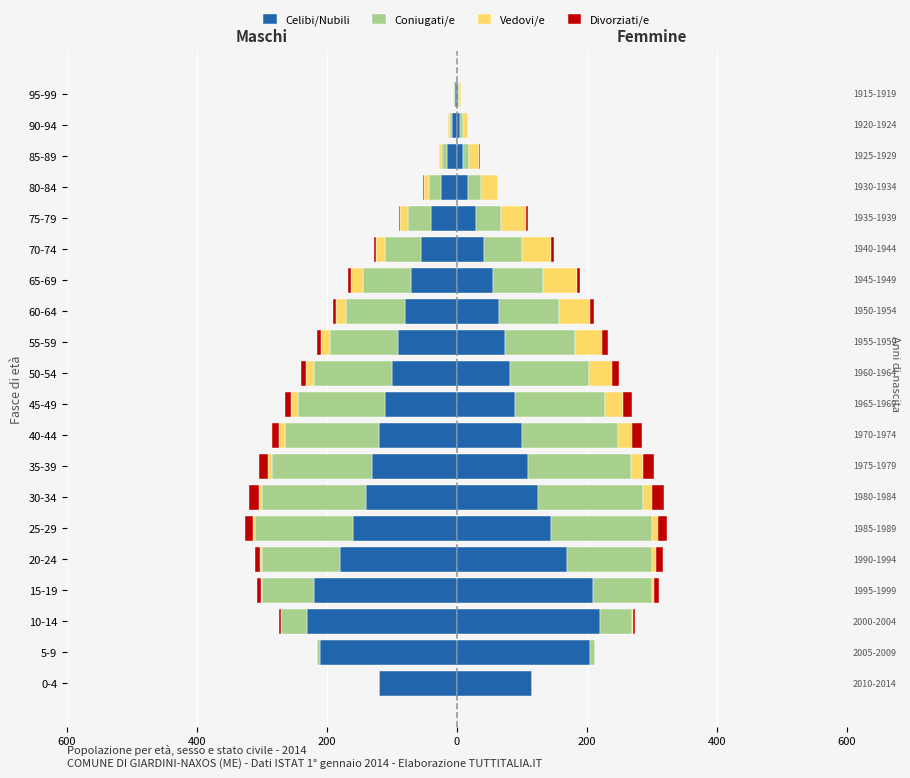

What is the difference between the maximum and minimum values in the Coniugati/e series?

160